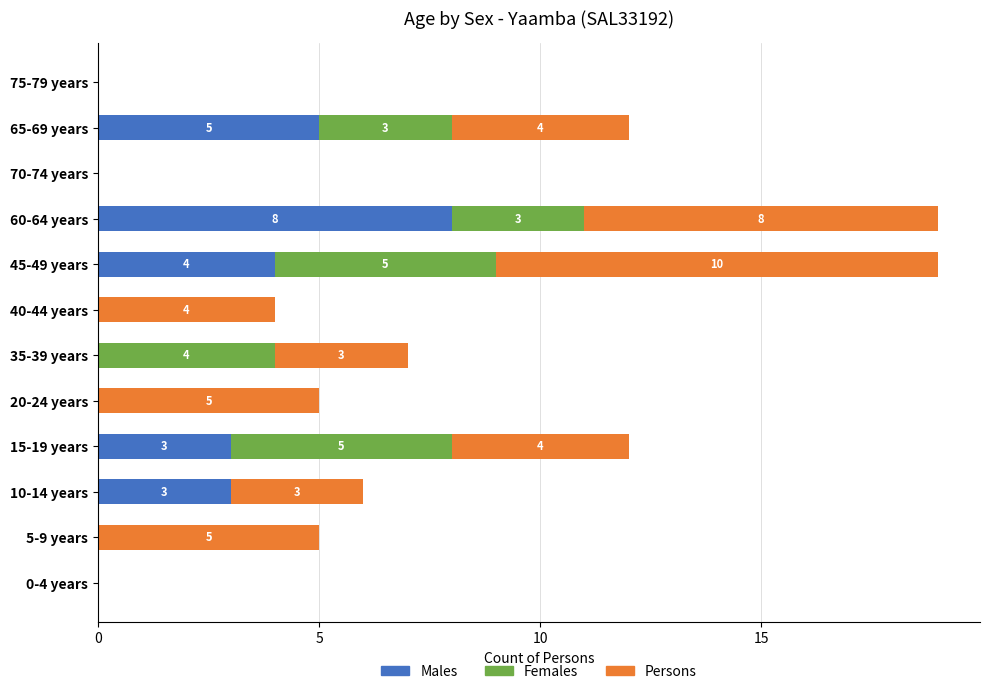

The value of Males at 0-4 years is -4. True or false?

False